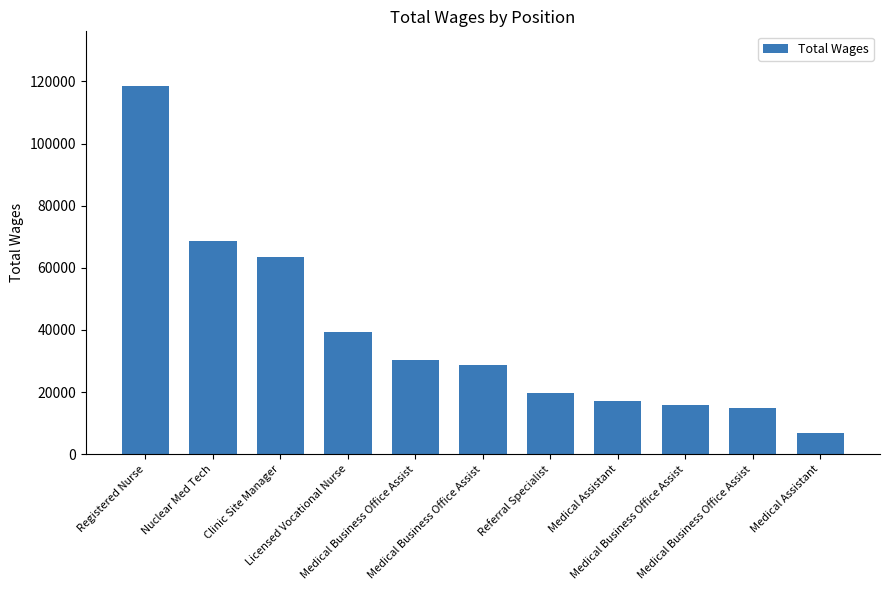

What is the value of the 2nd bar from the left?

68581